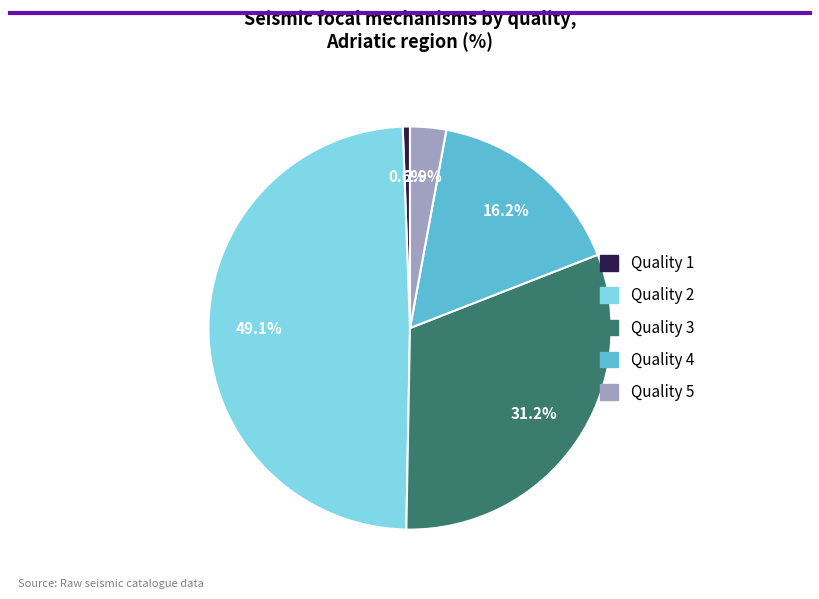

Is there a majority slice in this chart?

No